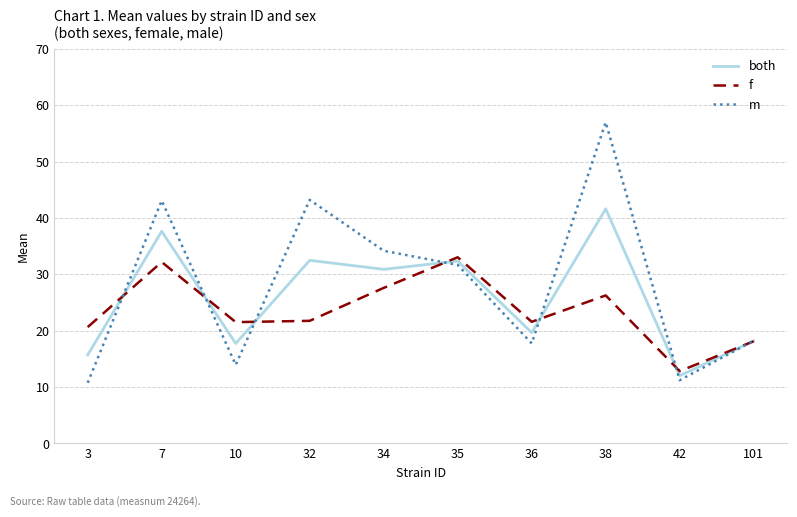

What is the smallest value displayed?

10.8